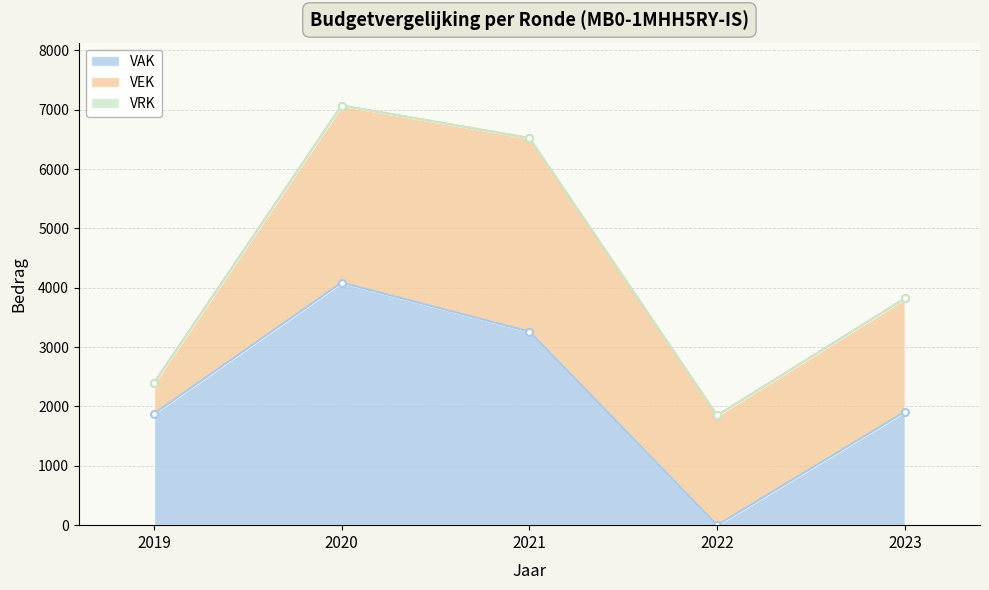

What is the spread (max minus min) of values at 2019?

1878